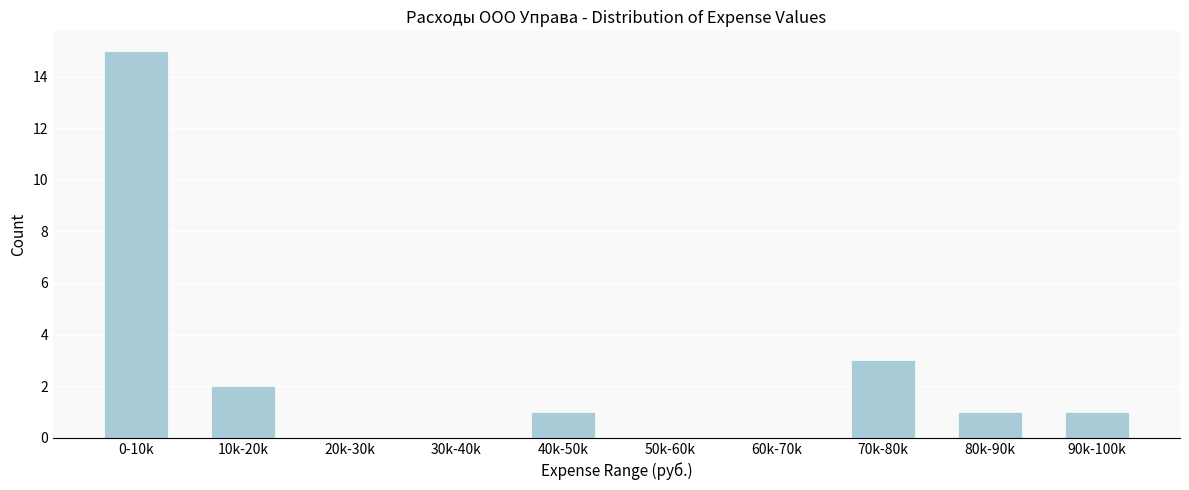

Reading right to left, transcribe all the data shown in this chart.

90k-100k=1	80k-90k=1	70k-80k=3	60k-70k=0	50k-60k=0	40k-50k=1	30k-40k=0	20k-30k=0	10k-20k=2	0-10k=15